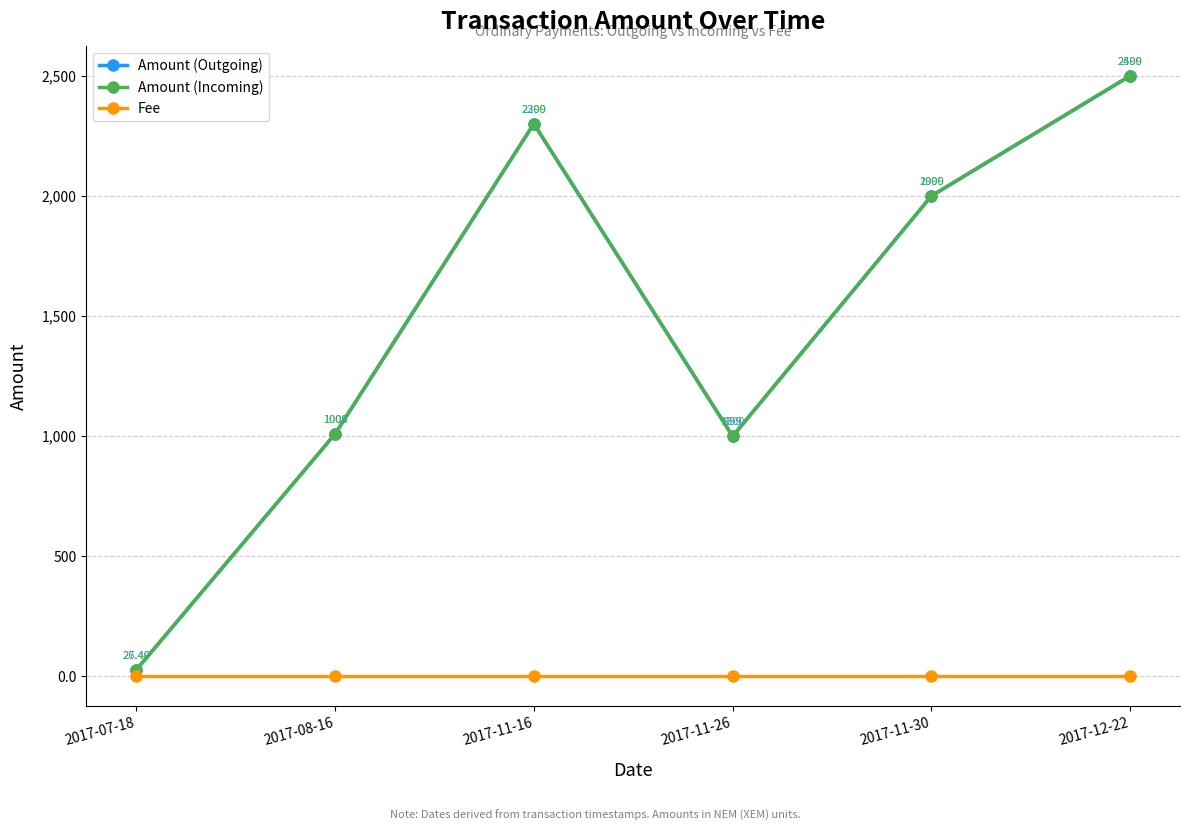

Does the chart display data point markers on the line(s)?

Yes